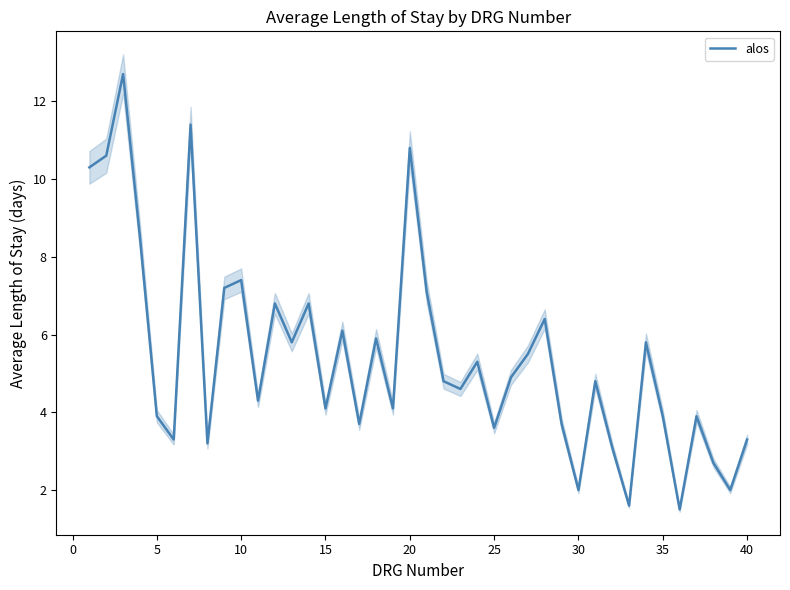

What is the average value?

5.4